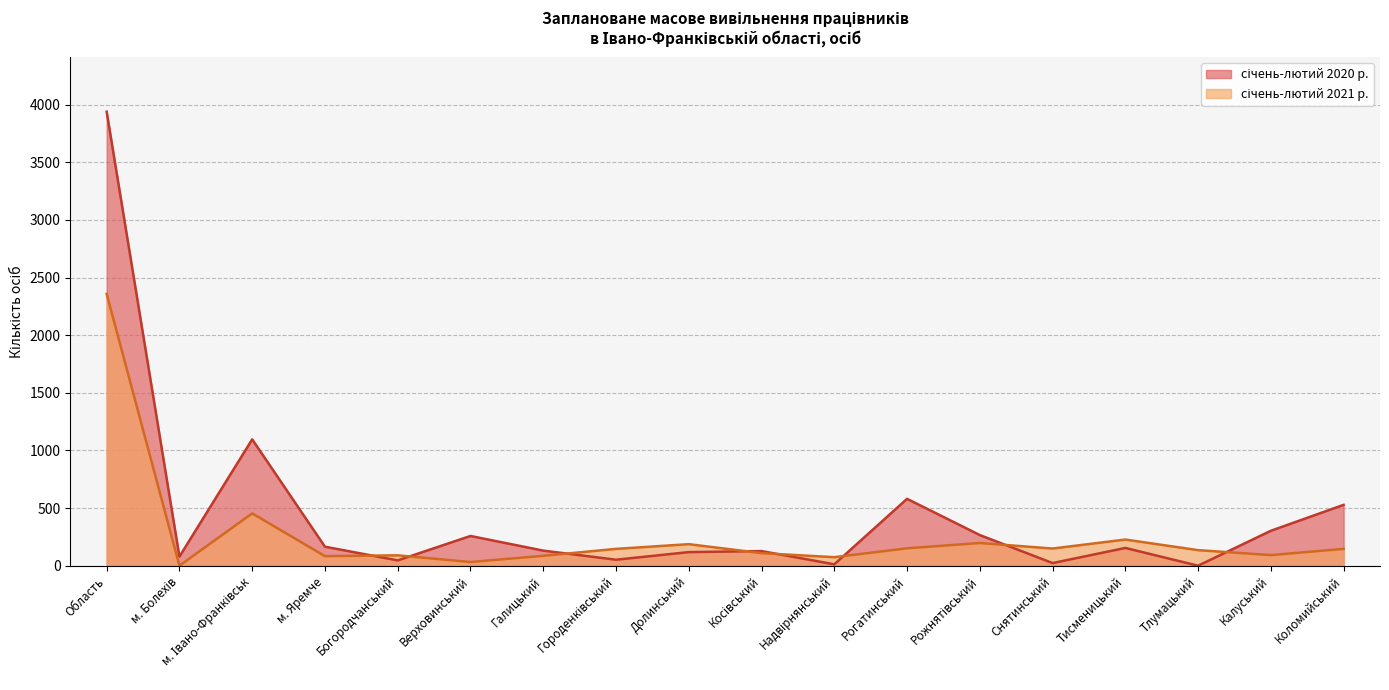

After their last crossing, which series has the higher values: січень-лютий 2021 р. or січень-лютий 2020 р.?

січень-лютий 2020 р.